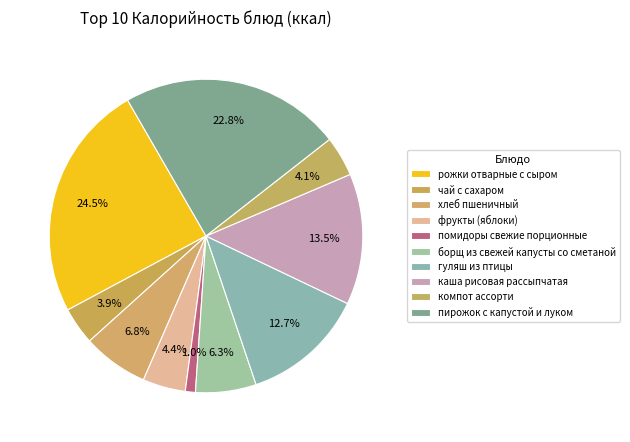

Count the number of slices in the pie.

10